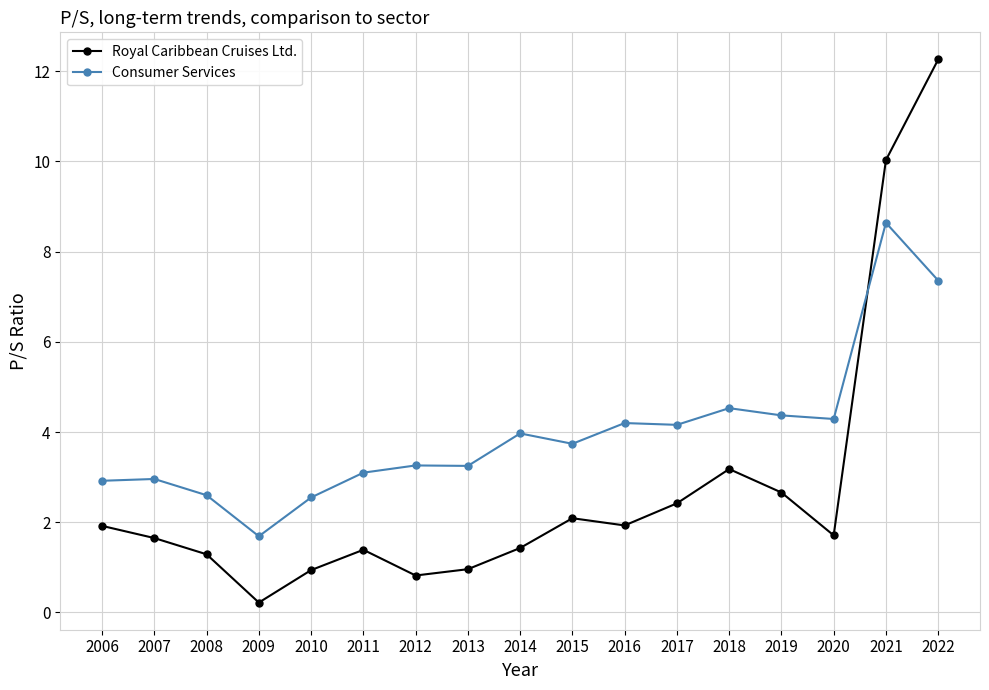

What is the difference between the maximum and minimum values in the Royal Caribbean Cruises Ltd. series?

12.0